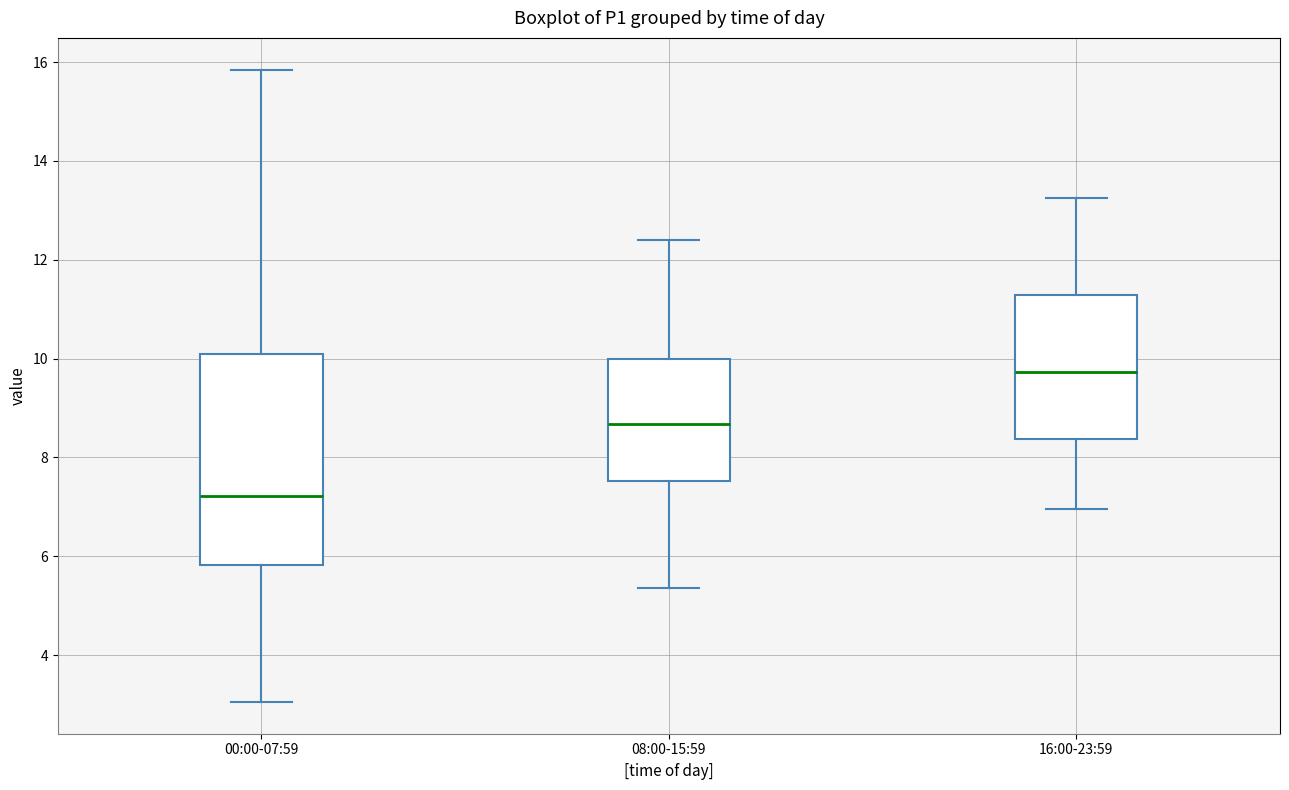

Comparing the boxes themselves (not the whiskers), which one is the tallest?

00:00-07:59